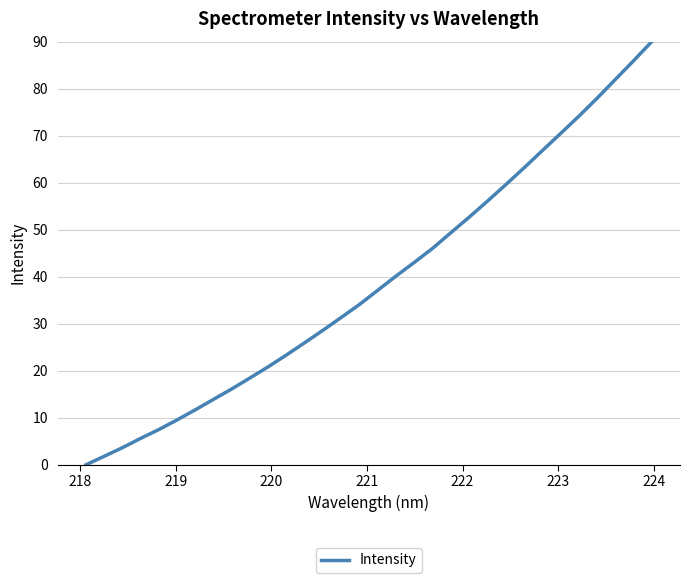

What is the difference between the maximum and minimum values?

90.0